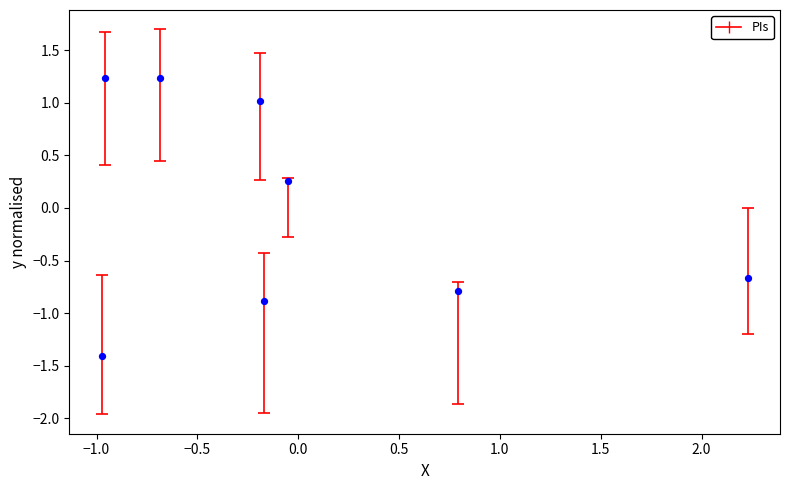

What is the range of Y values (max minus min)?

2.6